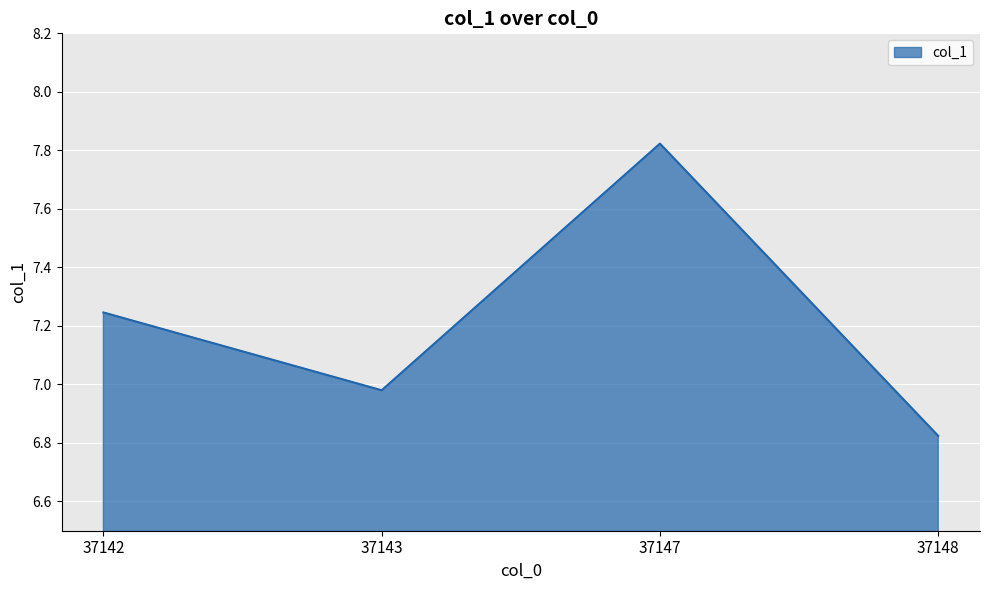

Which category has the lowest value across all series?

37148